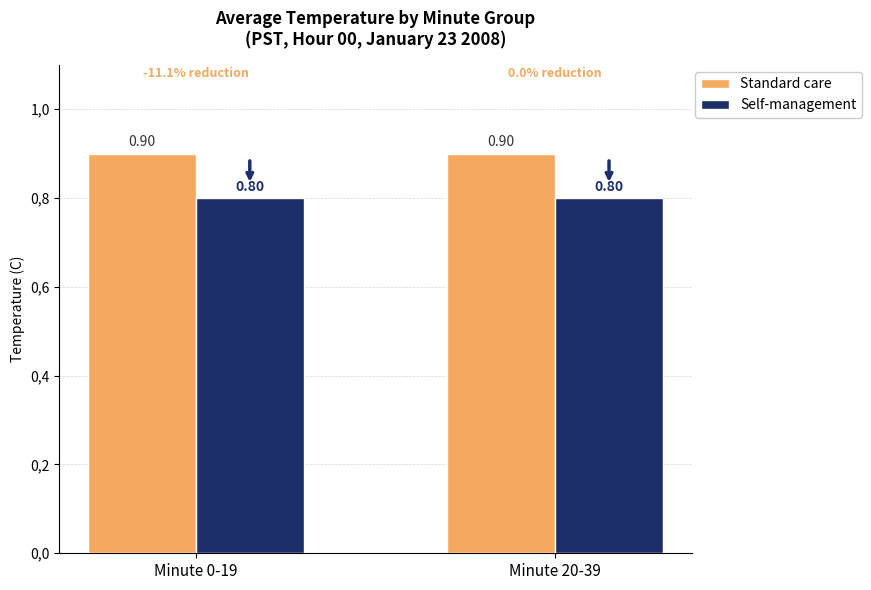

What is the value of the Self-management bar at the 2nd from the left?

0.8